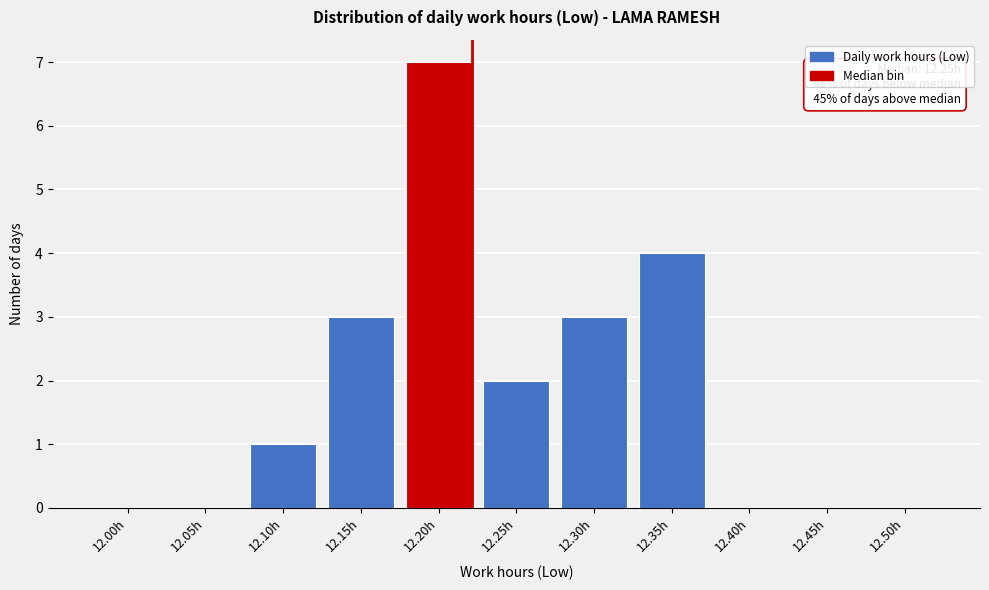

Reading left to right, transcribe all the data shown in this chart.

12.00h=0	12.05h=0	12.10h=1	12.15h=3	12.20h=7	12.25h=2	12.30h=3	12.35h=4	12.40h=0	12.45h=0	12.50h=0